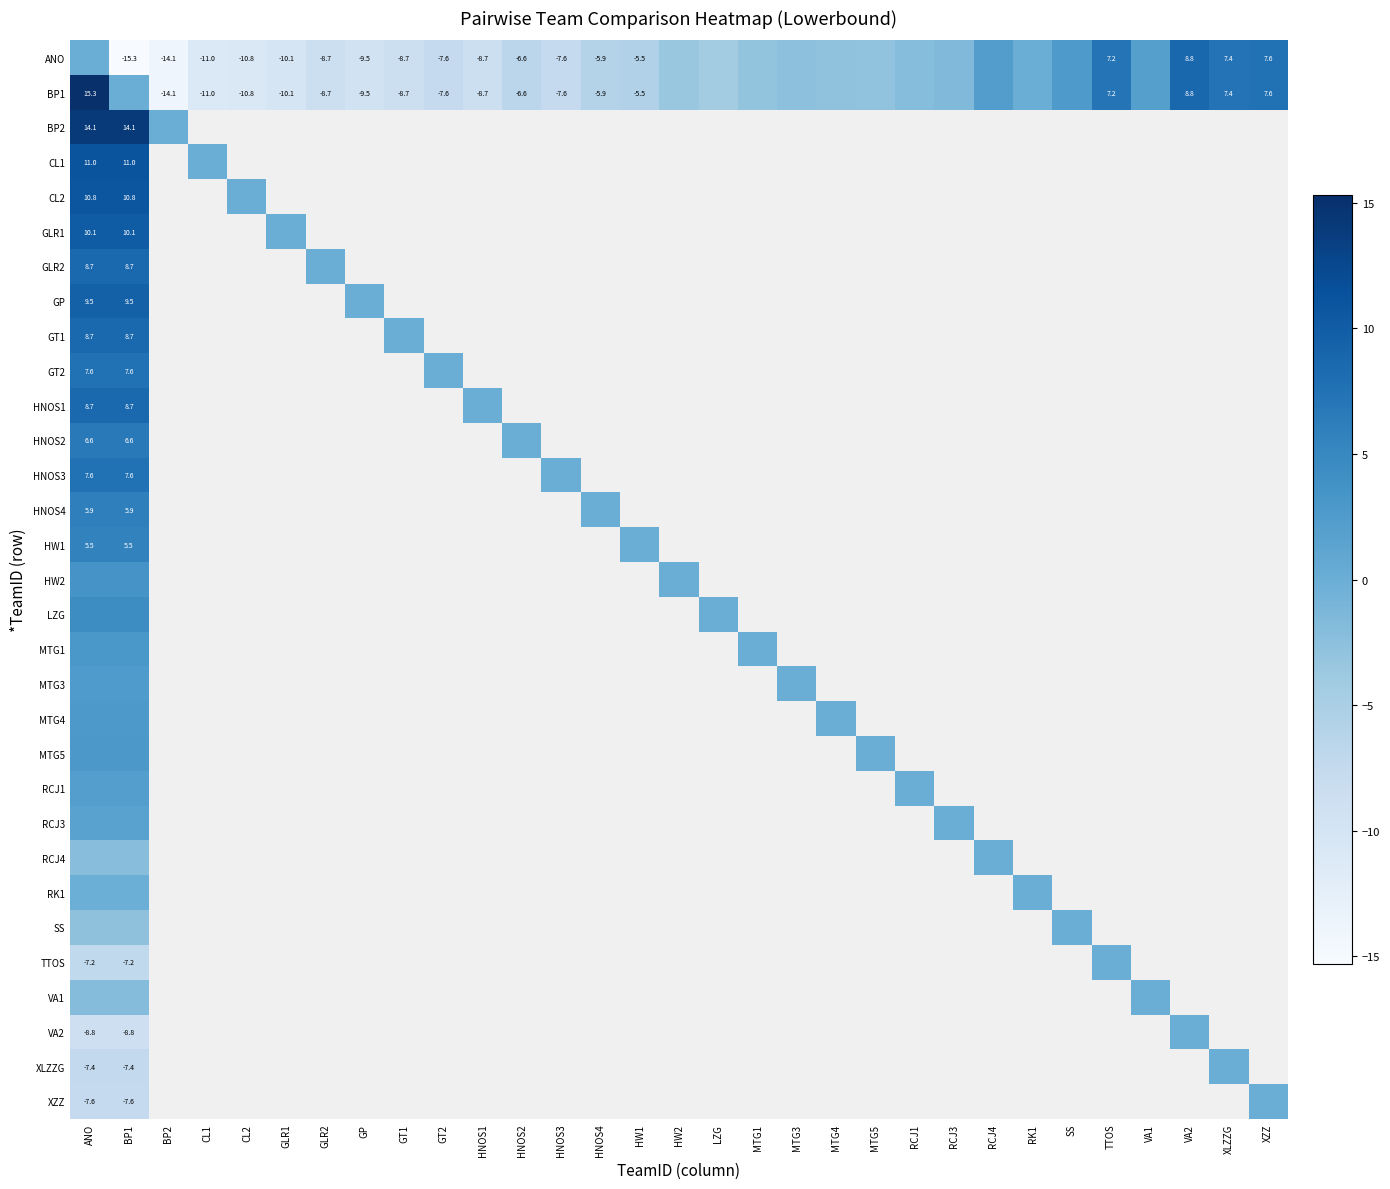

Rank the series by their maximum value, from lowest to highest.

RCJ4, RK1, SS, TTOS, VA1, VA2, XLZZG, XZZ, RCJ3, RCJ1, MTG3, MTG4, MTG5, MTG1, HW2, LZG, HW1, HNOS4, HNOS2, GT2, HNOS3, GLR2, GT1, HNOS1, ANO, GP, GLR1, CL2, CL1, BP2, BP1